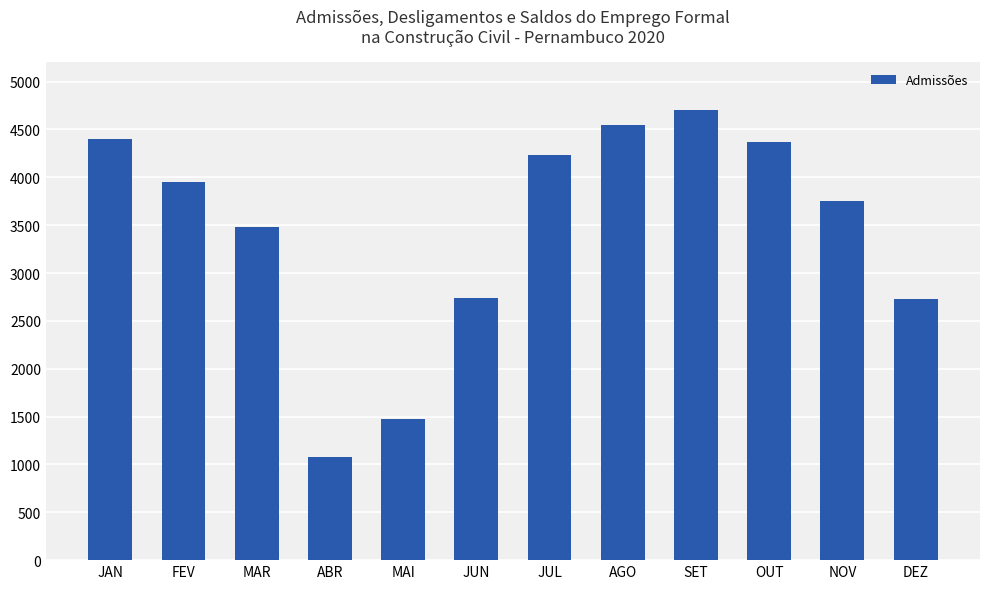

Does the chart contain stacked bars?

No